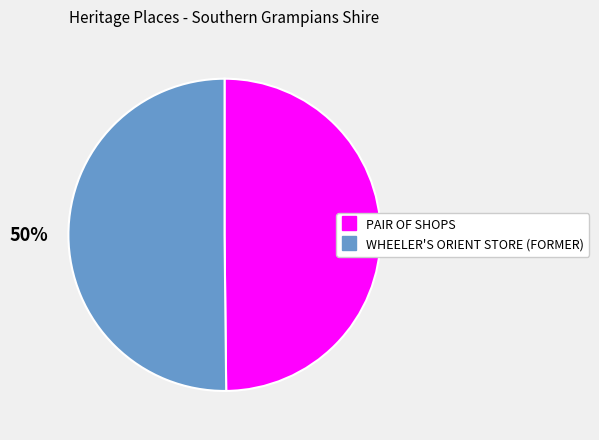

What percentage is the WHEELER'S ORIENT STORE (FORMER) slice, to the nearest percent?

50%